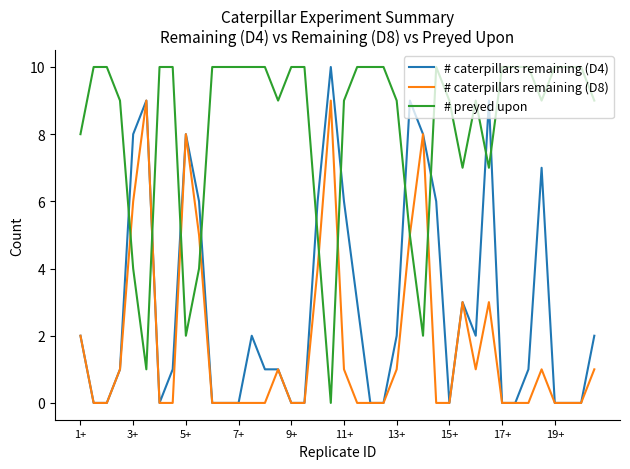

Which series ends up on top after the final intersection of # caterpillars remaining (D4) and # preyed upon?

# preyed upon